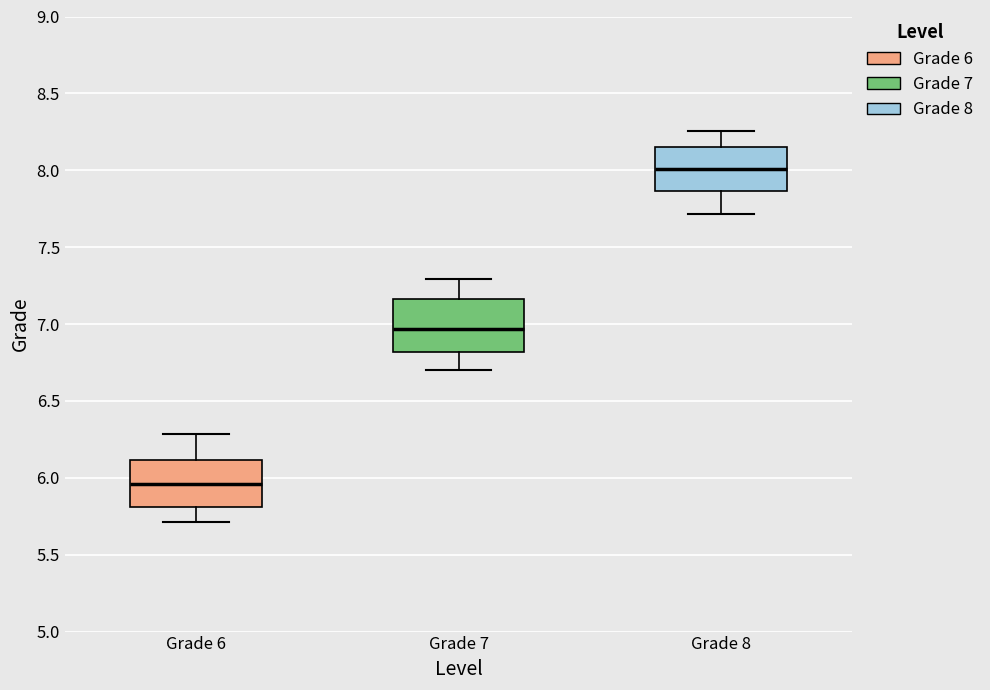

Reading left to right, read every box against the y-axis: the position of its median line, the range the box covers, and the ends of its whiskers. The values are not printed on the chart, so give them approximately, as read against the axis.

Grade 6: median 5.95, box 5.80 to 6.10, whiskers 5.70 to 6.30
Grade 7: median 6.95, box 6.80 to 7.15, whiskers 6.70 to 7.30
Grade 8: median 8.00, box 7.85 to 8.15, whiskers 7.70 to 8.25